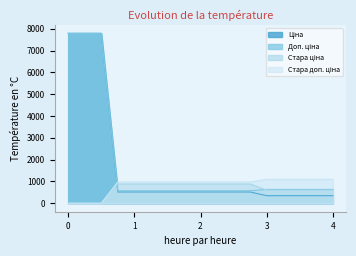

What is the spread (max minus min) of values at 4?

754.4